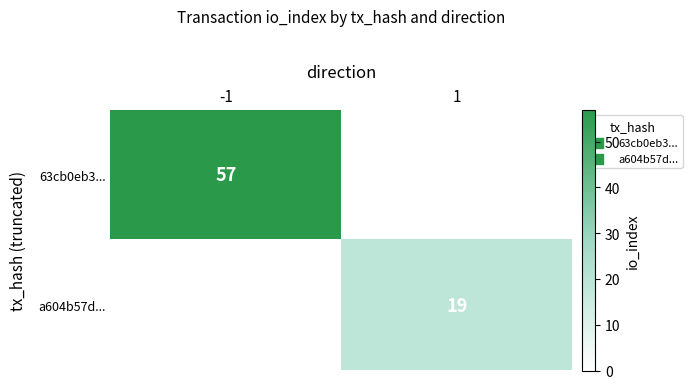

Is it true that a604b57d... equals 19 at 1?

True